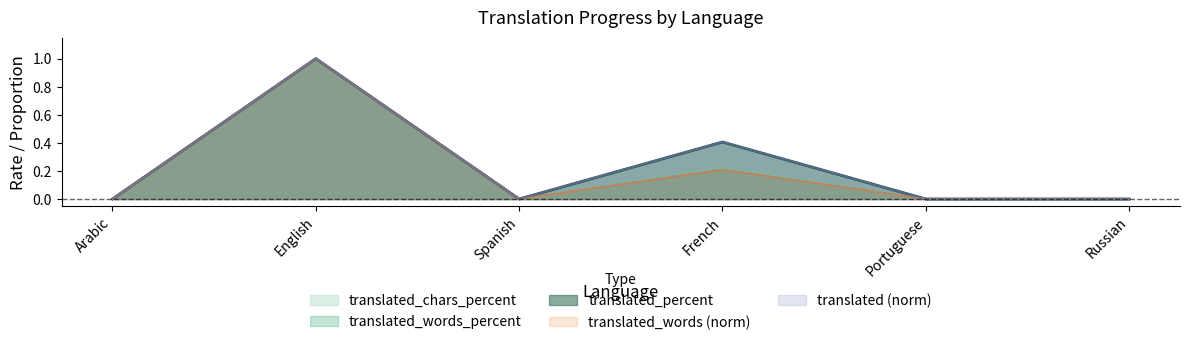

The translated series shows 0.4 at French. True or false?

True